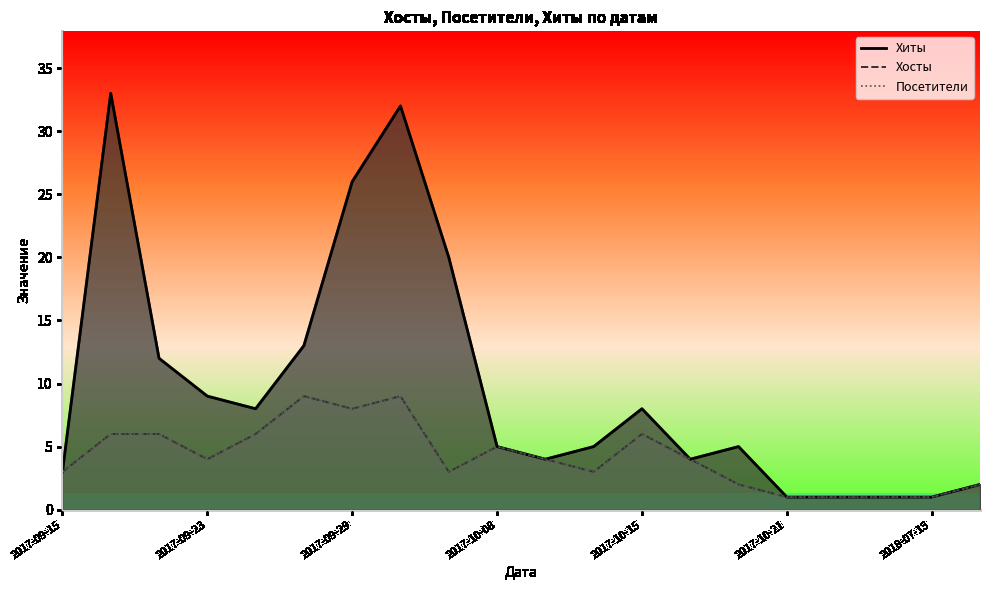

Reading left to right, extract all data points from this chart.

Хиты: 3	33	12	9	8	13	26	32	20	5	4	5	8	4	5	1	1	1	1	2
Хосты: 3	6	6	4	6	9	8	9	3	5	4	3	6	4	2	1	1	1	1	2
Посетители: 3	6	6	4	6	9	8	9	3	5	4	3	6	4	2	1	1	1	1	2